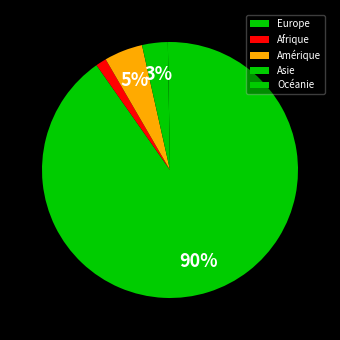

Count the number of slices in the pie.

5